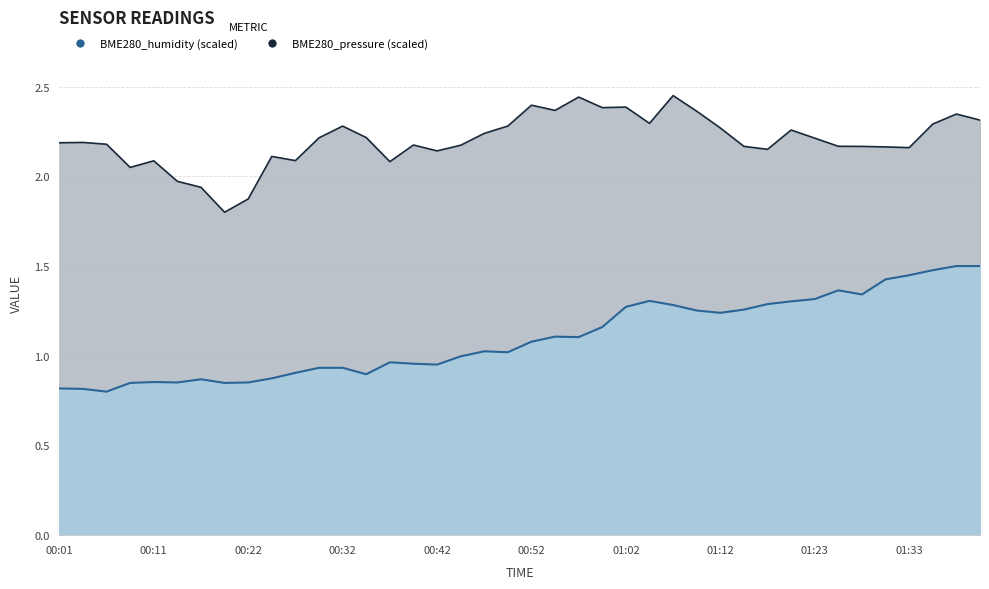

Rank the series by their average value, from highest to lowest.

BME280_pressure_scaled, BME280_humidity